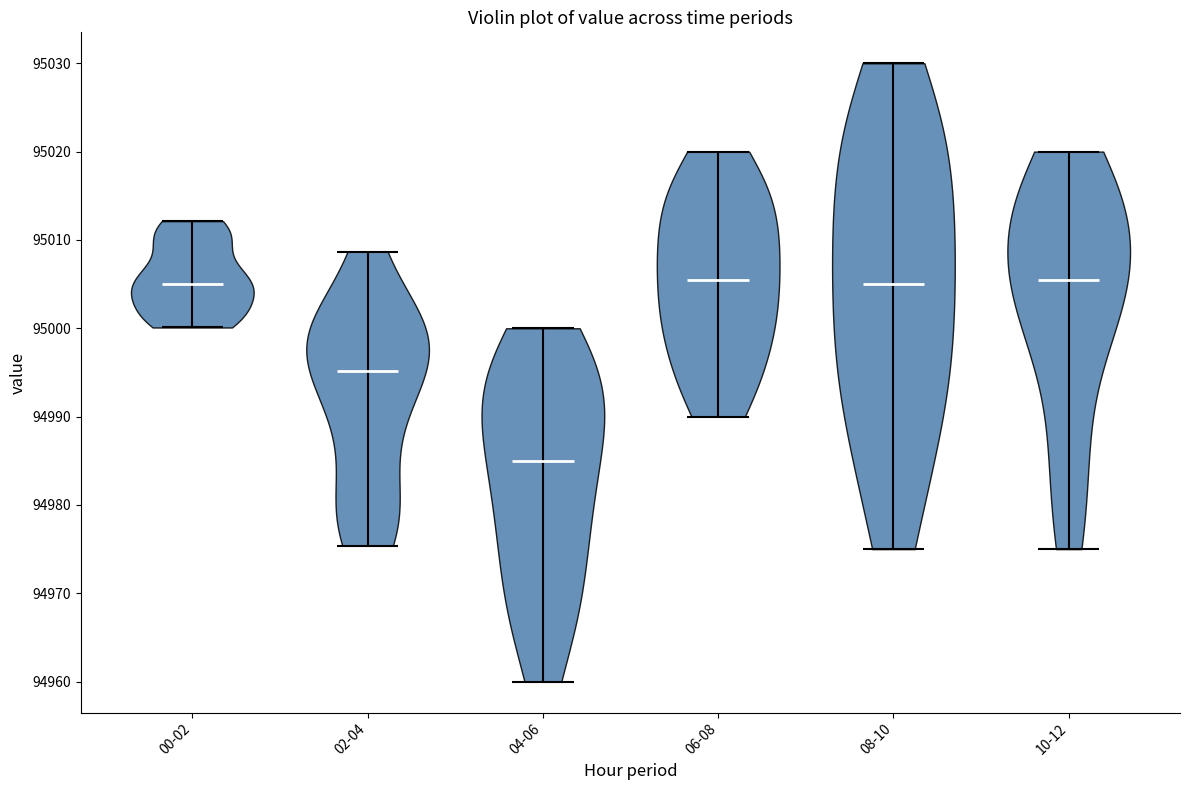

Which violin has the lowest median line?

04-06